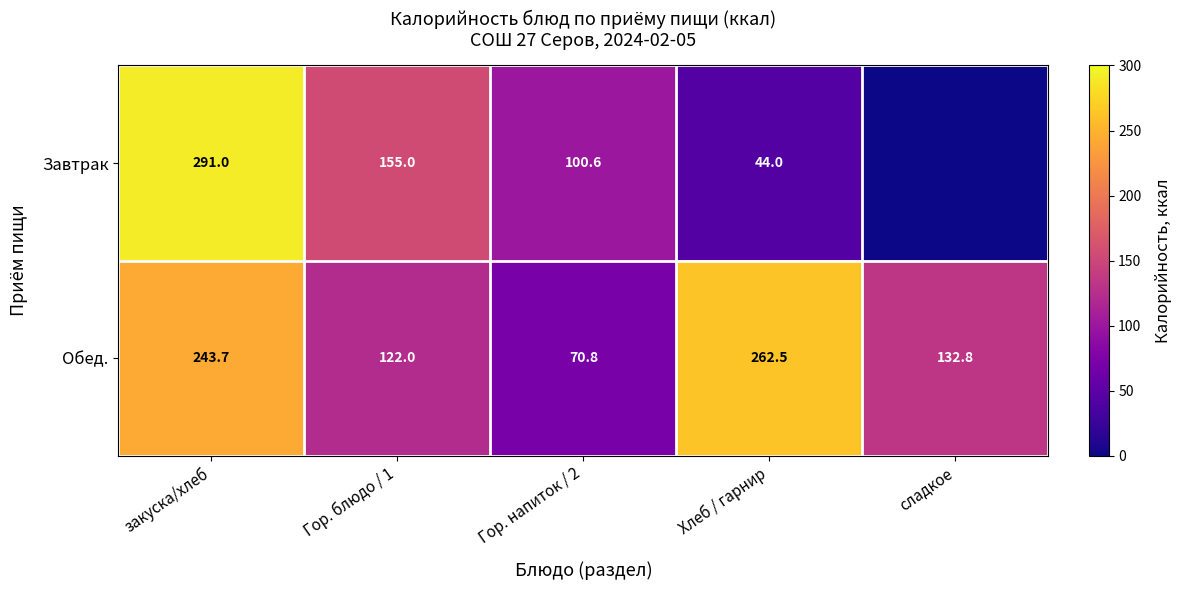

Rank the series at Хлеб / гарнир from highest to lowest value.

Обед., Завтрак